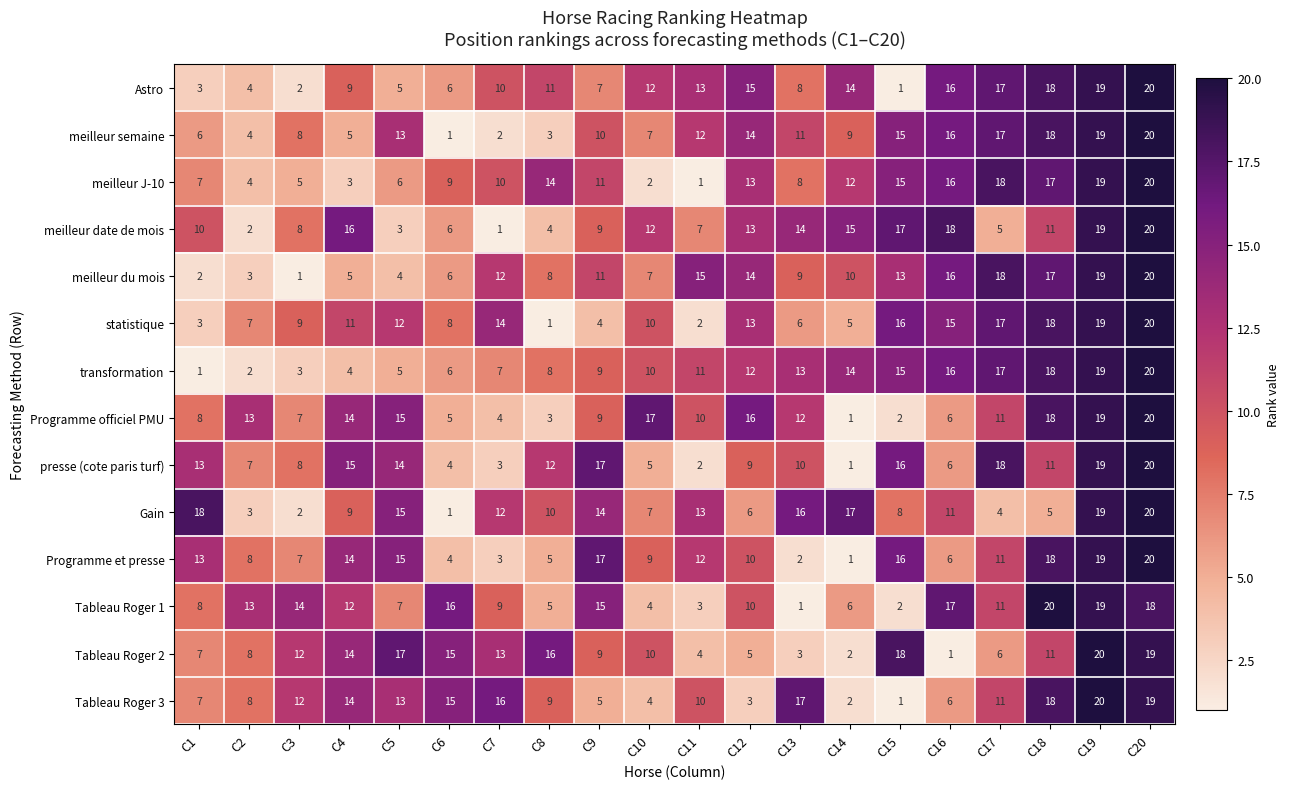

List the labels in order of Tableau Roger 1 value, largest first.

C18, C19, C20, C16, C6, C9, C3, C2, C4, C17, C12, C7, C1, C5, C14, C8, C10, C11, C15, C13